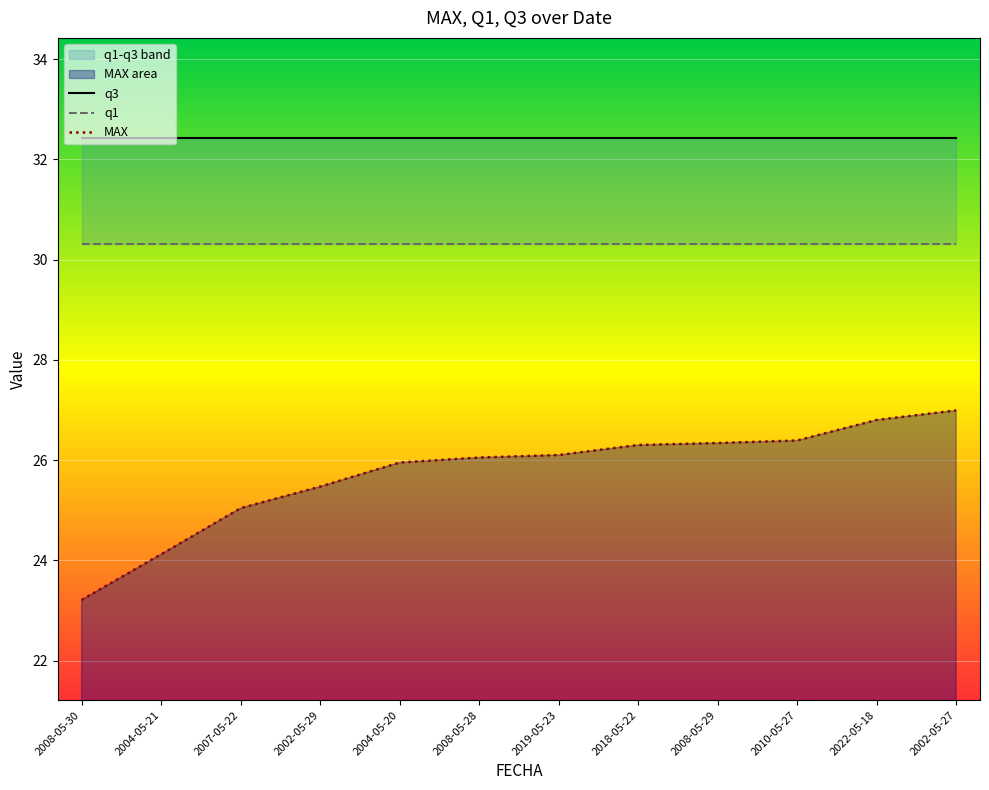

Rank the series by their average value, from highest to lowest.

q3, q1, MAX